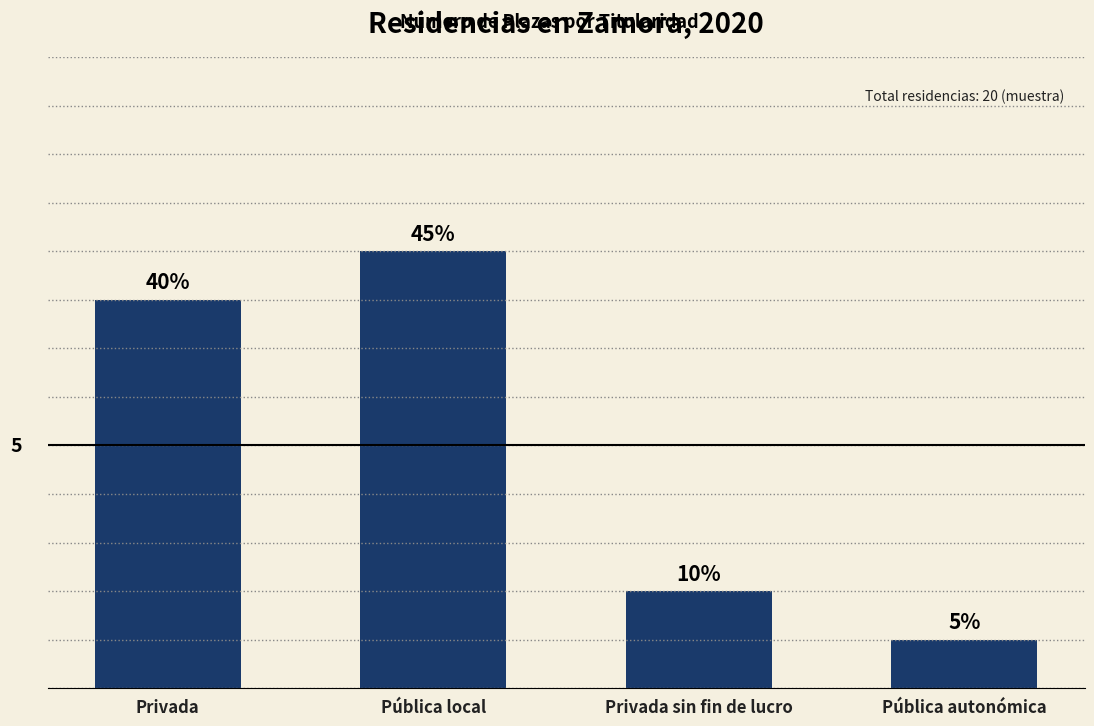

Does the chart contain any negative values?

No